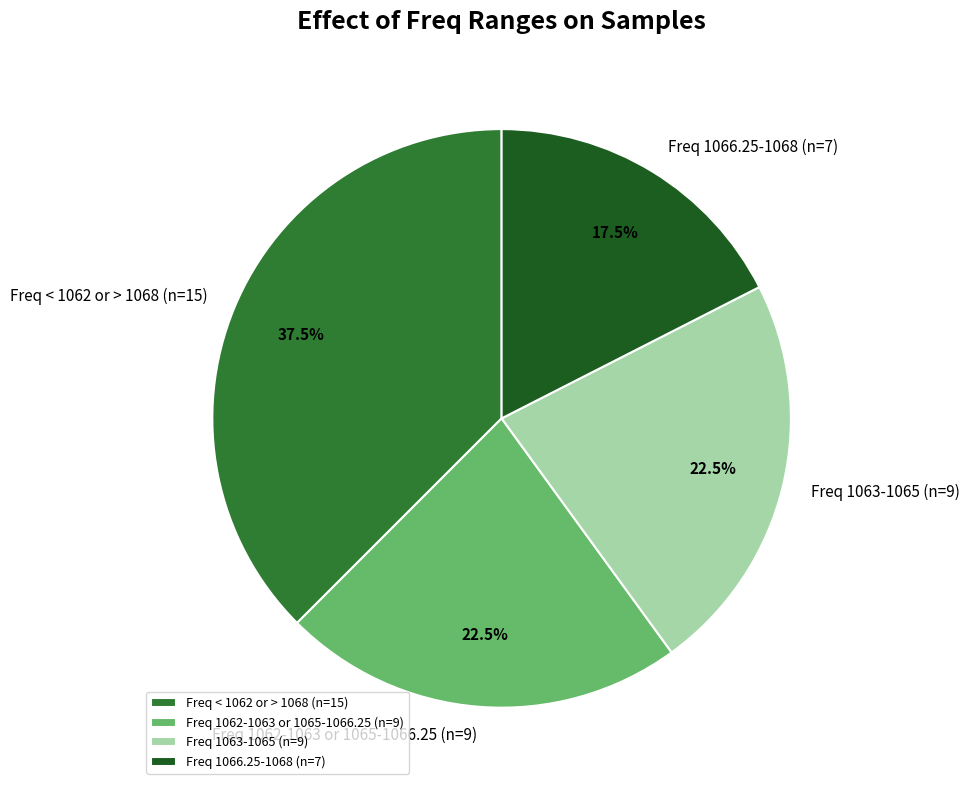

Do Freq < 1062 or > 1068 (n=15) and Freq 1063-1065 (n=9) together represent more than half of the pie?

Yes